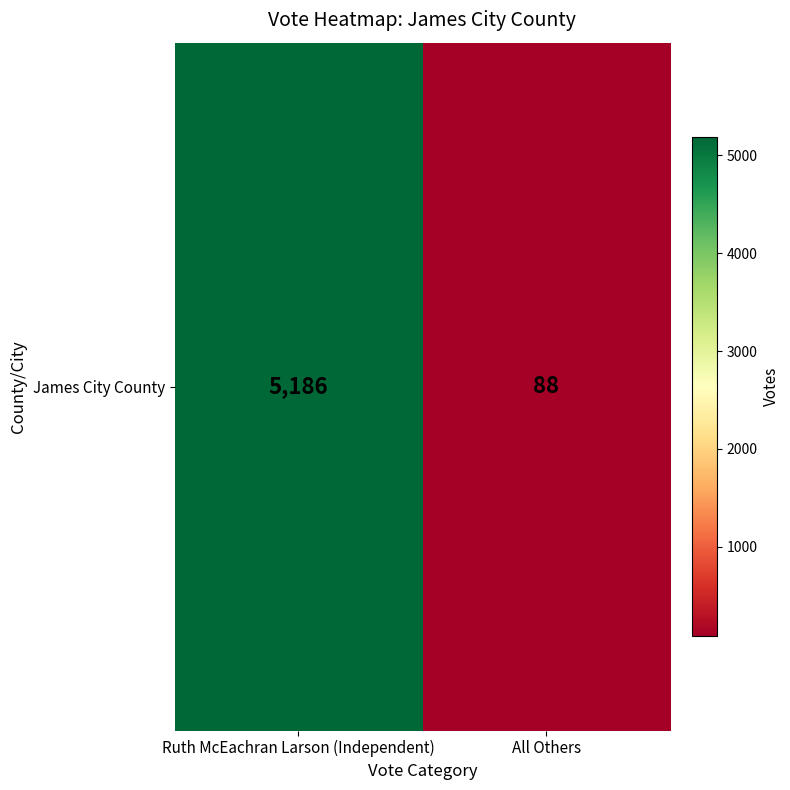

List the labels in order of value, largest first.

Ruth McEachran Larson (Independent), All Others